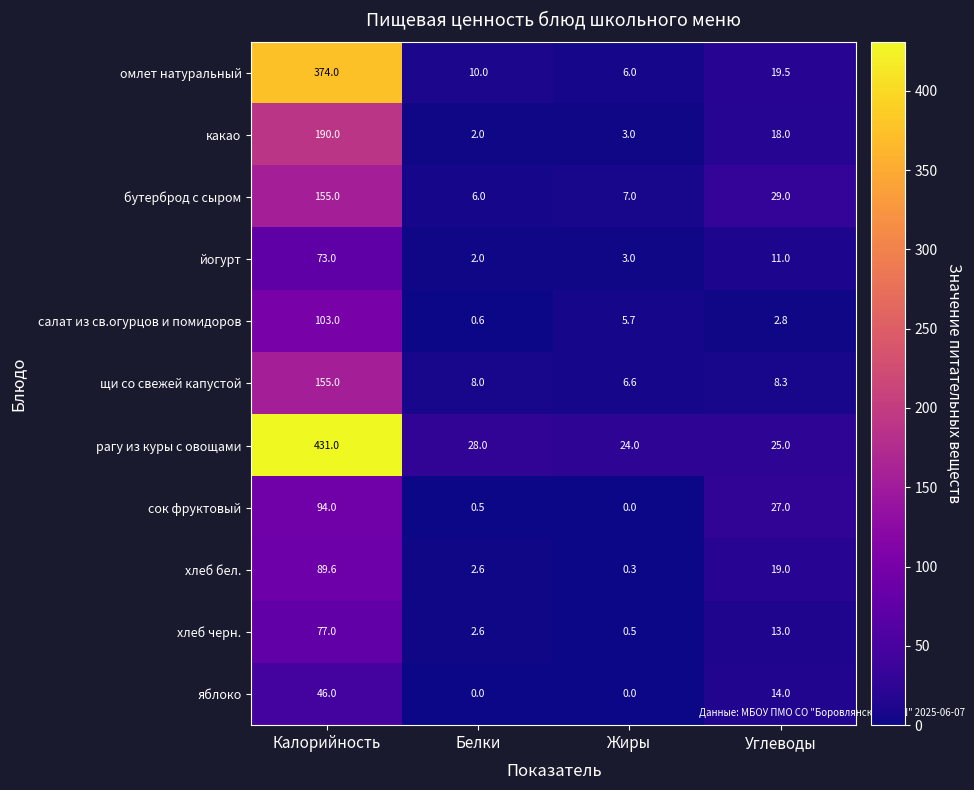

At which category is the sum across all series the highest?

Калорийность